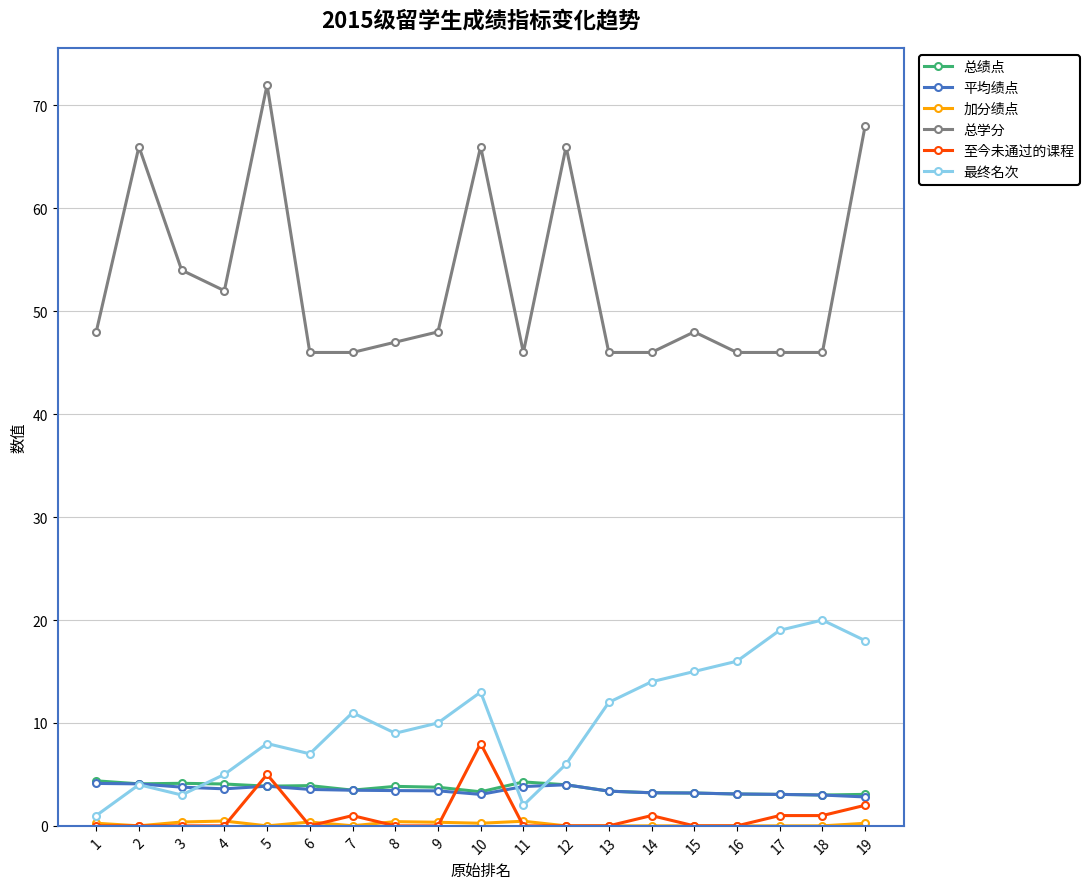

At which category does 总学分 reach its first local peak?

2